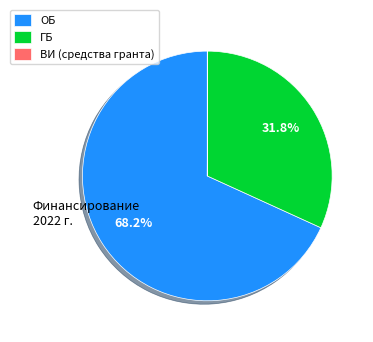

Which category accounts for the majority?

ОБ